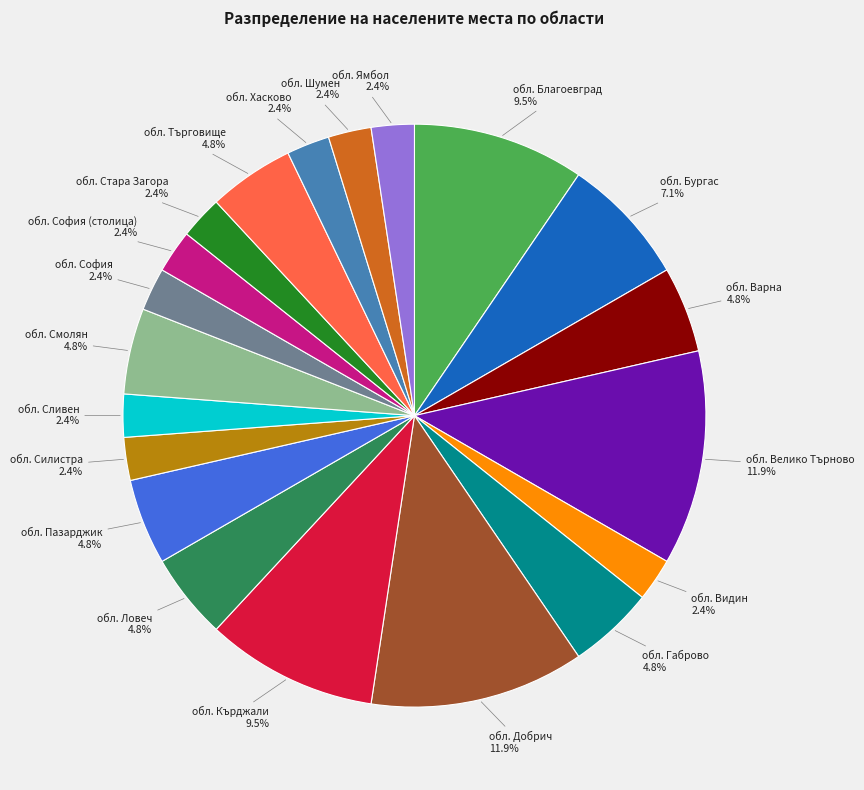

Count the number of slices in the pie.

20